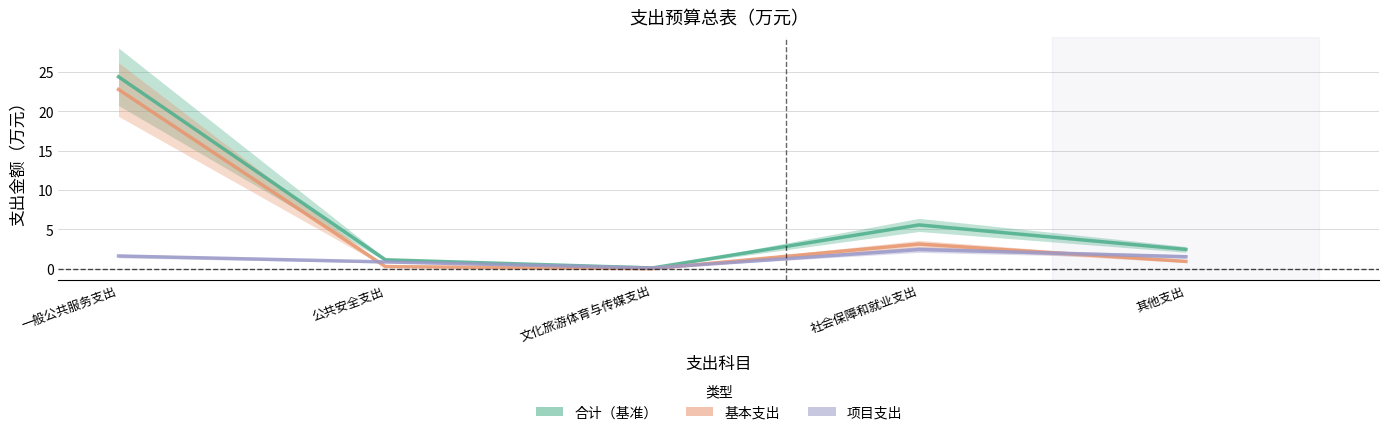

How many times do 基本支出 and 项目支出 cross each other?

3